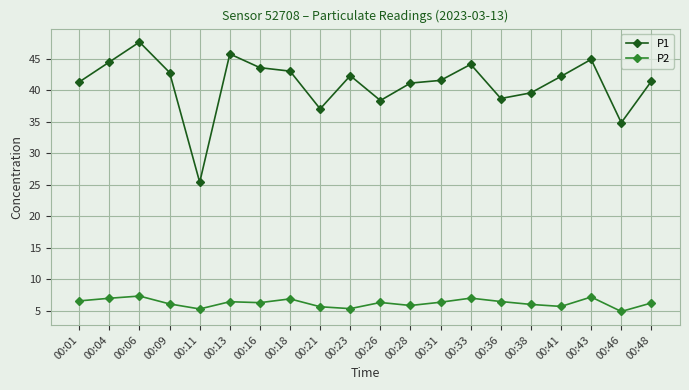

True or false: P1 and P2 cross at least once.

False